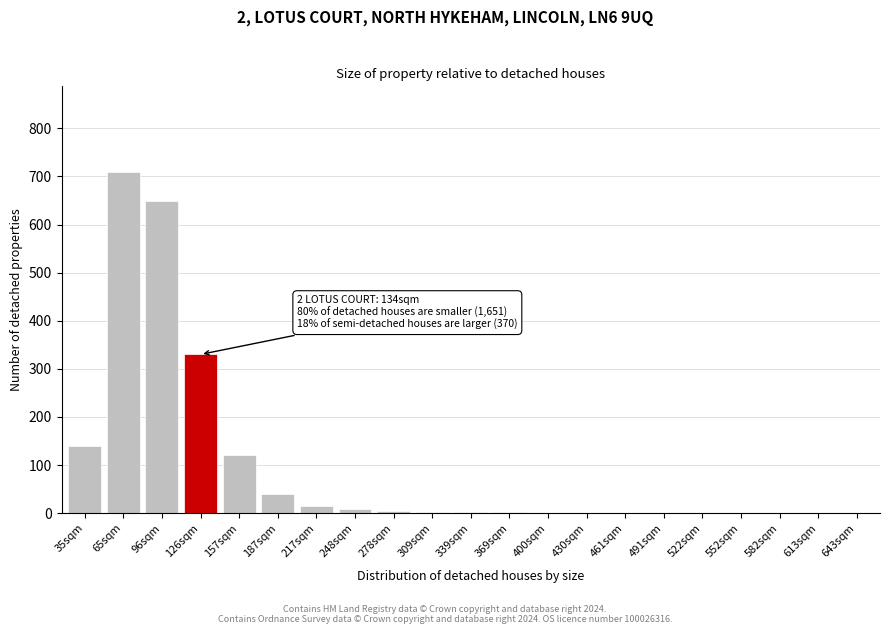

Between 157sqm and 65sqm, which is larger?

65sqm